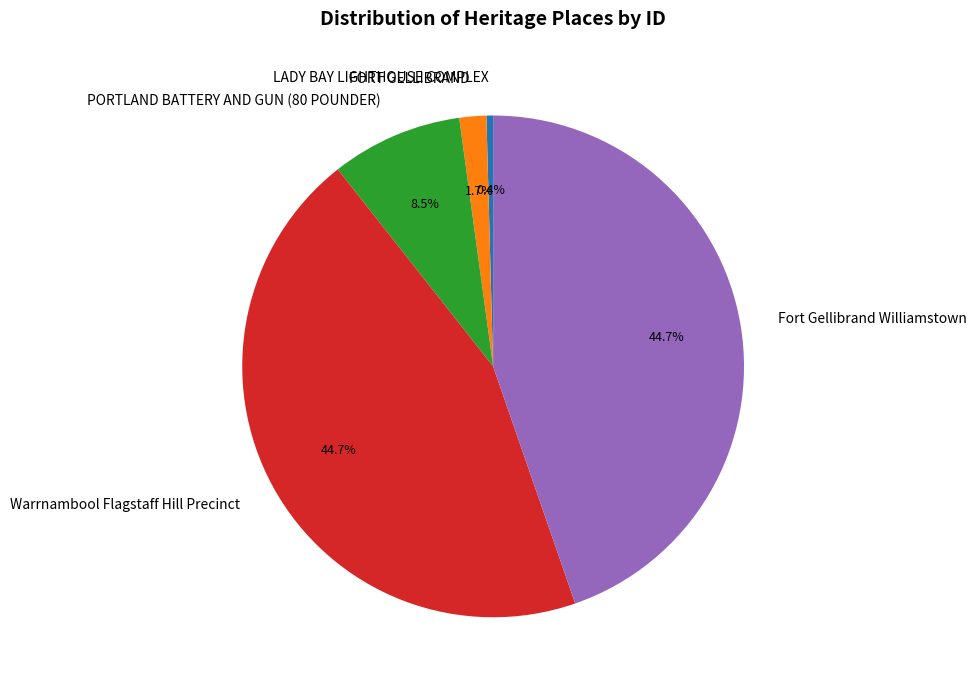

What is the ratio of the value at Warrnambool Flagstaff Hill Precinct to the value at Fort Gellibrand Williamstown?

1.0